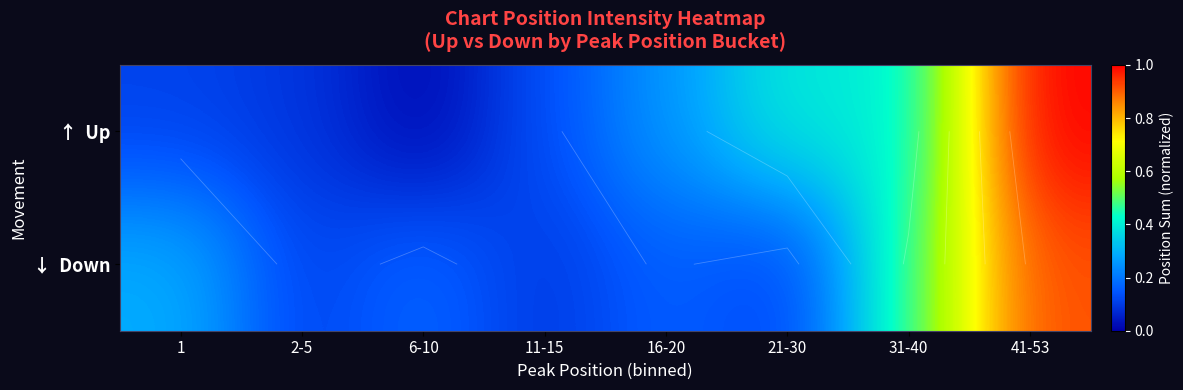

At which category does the chart reach its peak across all series?

41-53